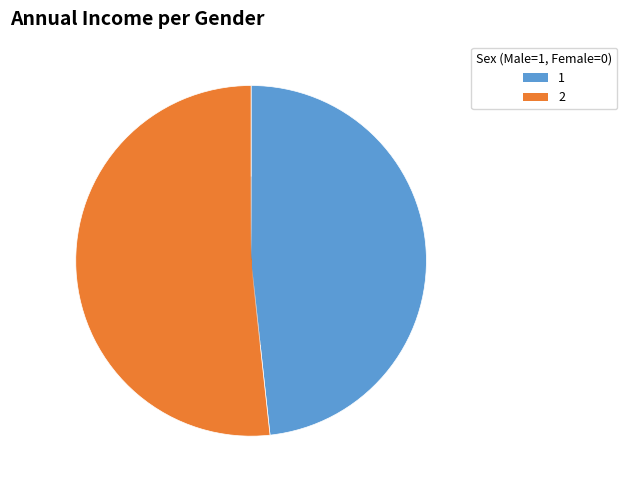

Is there any slice that represents more than half of the pie?

Yes